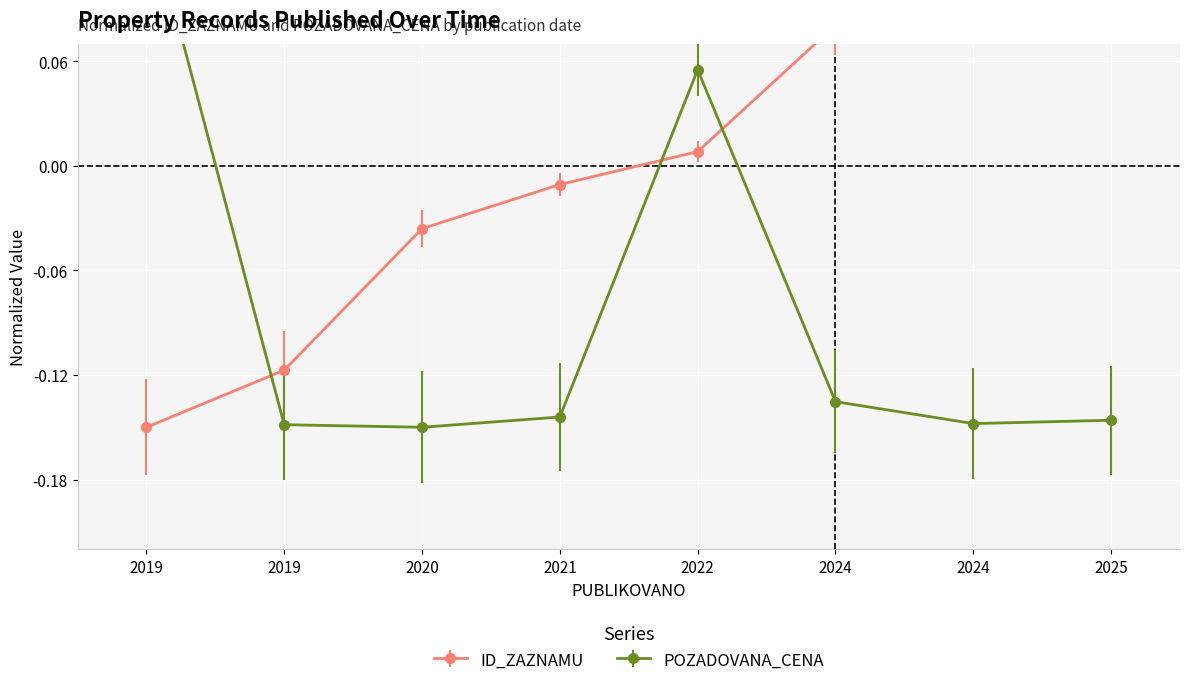

Where is ID_ZAZNAMU nearest to the value 0?

2022